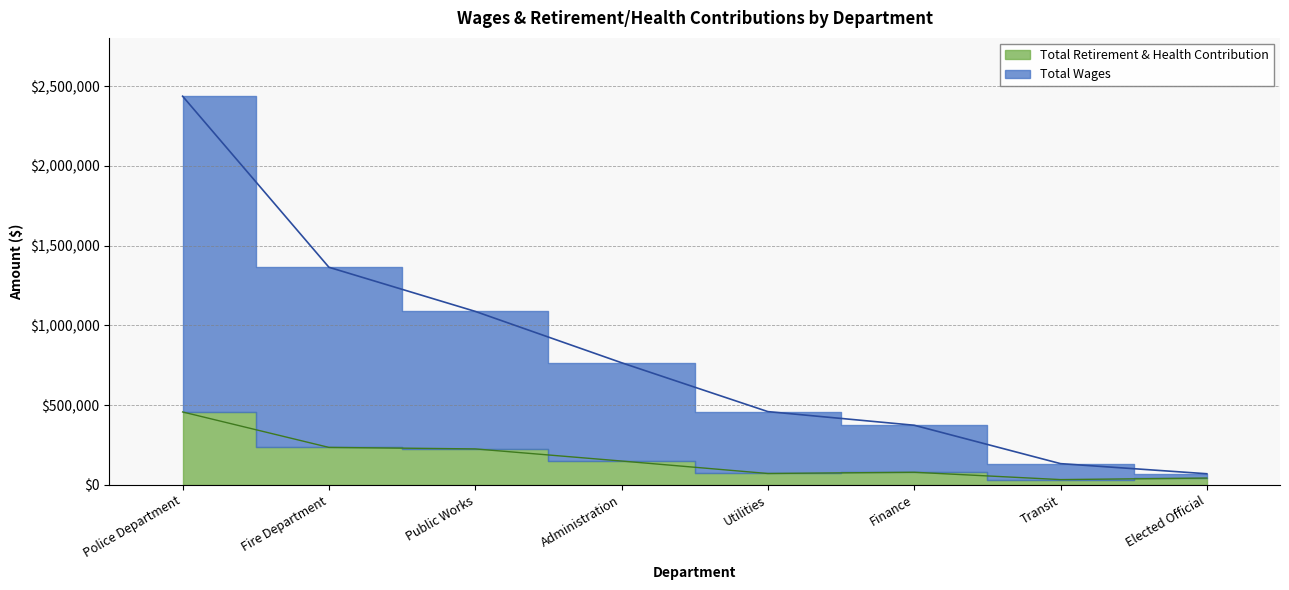

Which series has the largest total across all categories?

Total Wages